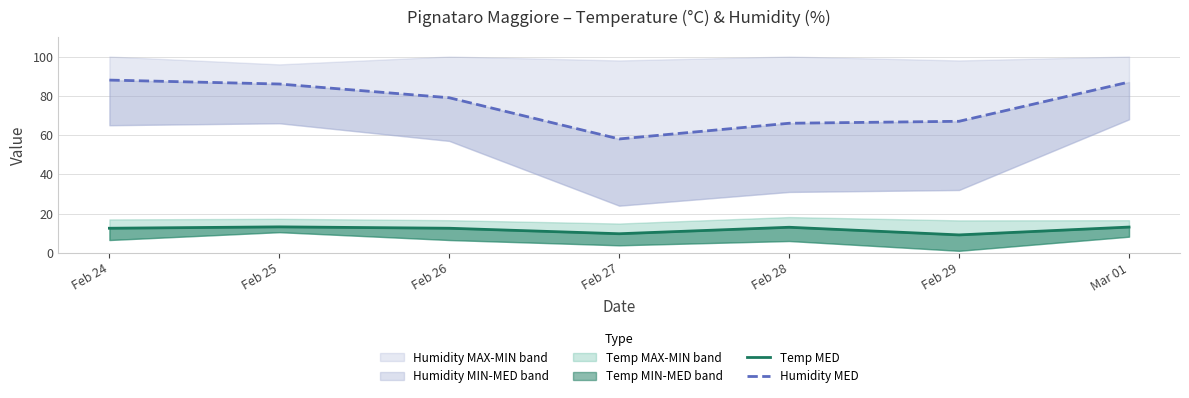

At which label is Temp MED closest to 11?

Feb 27